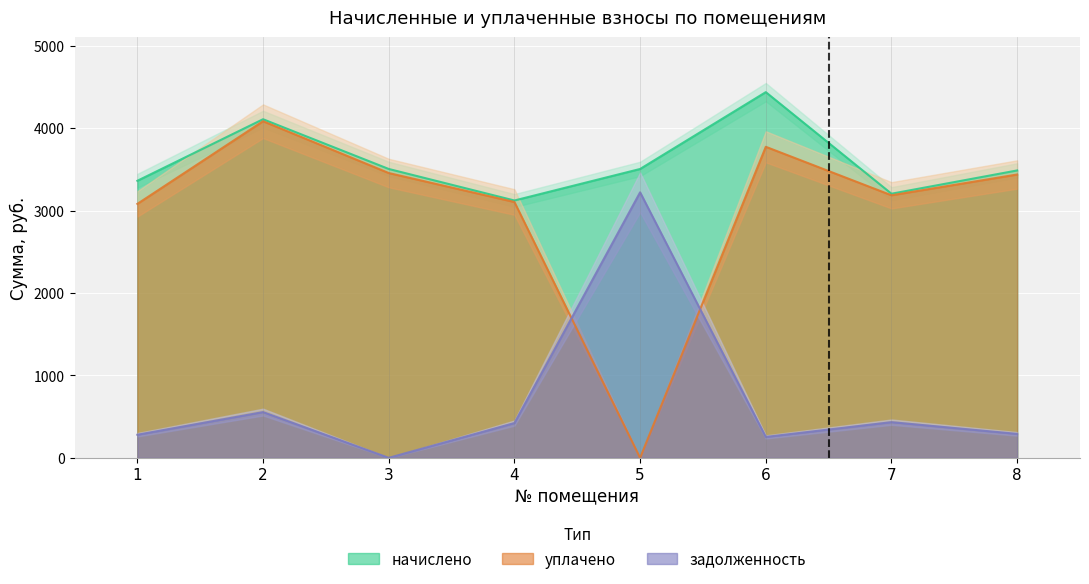

What is the sum of all начислено values?

28731.3